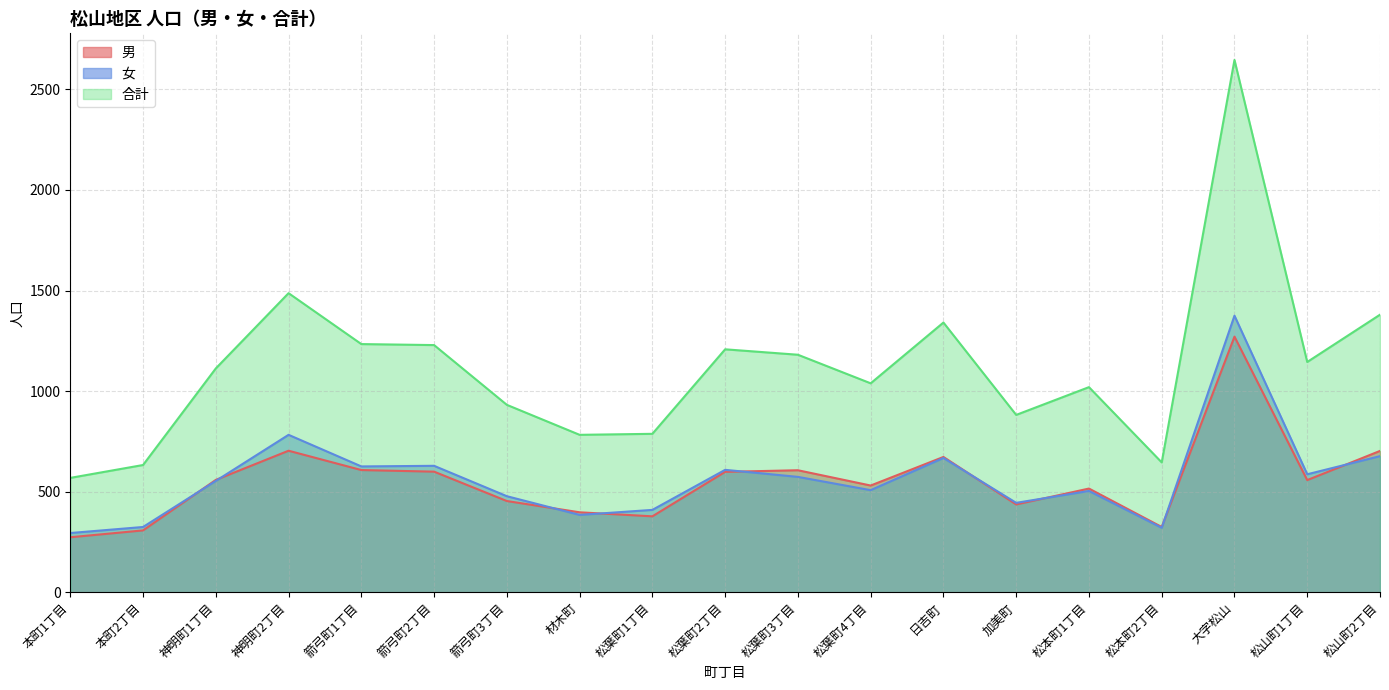

Is the value of 女 at 本町2丁目 greater than the value of 男 at 松山町1丁目?

No